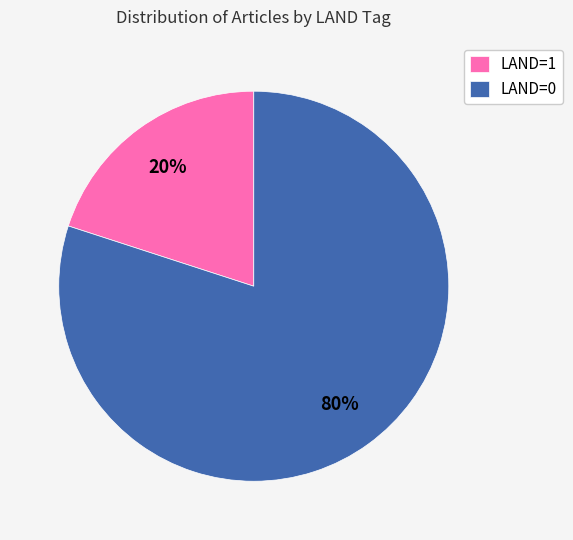

The LAND=0 slice represents 71% of the pie. True or false?

False